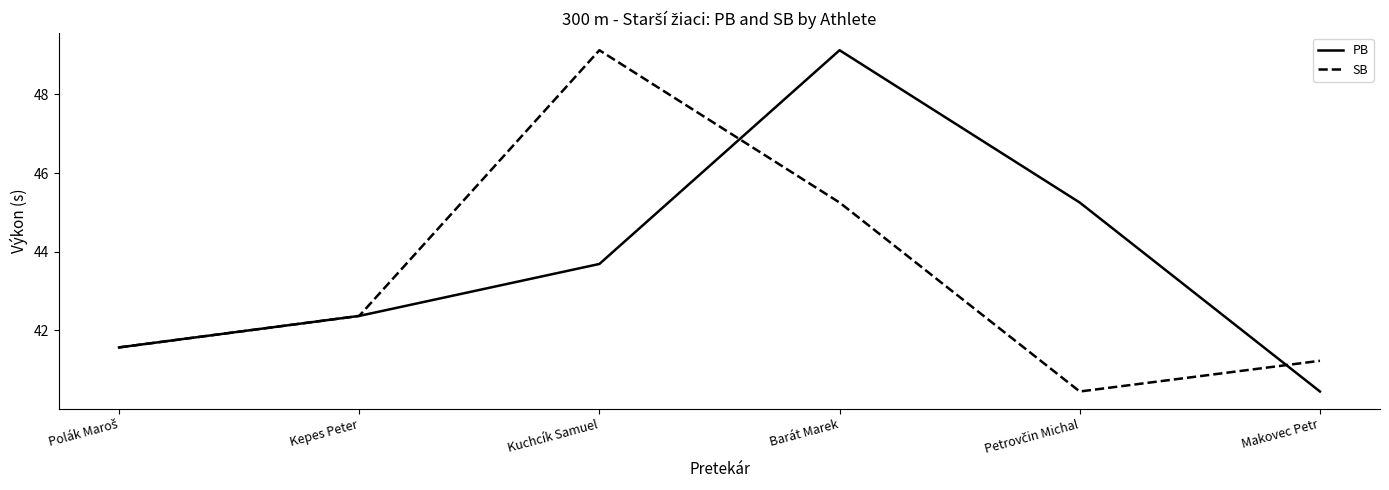

What is the difference between the highest and lowest values at Makovec Petr?

0.8